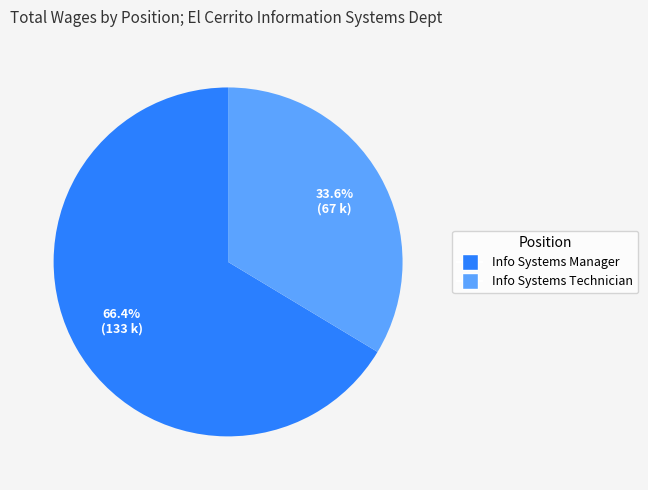

What percentage is the Info Systems Manager slice, to the nearest percent?

66%